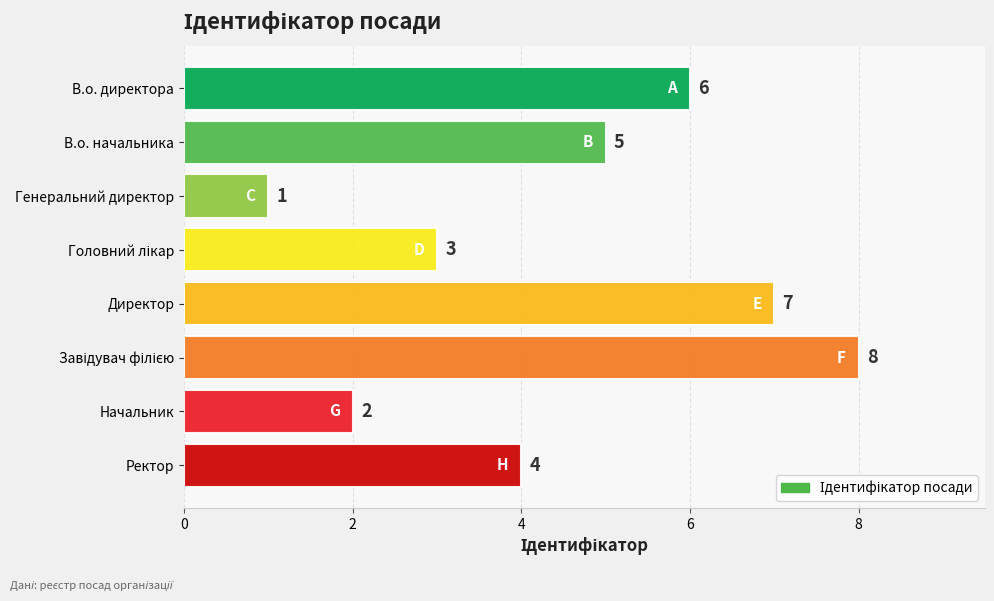

The value at Директор is 2. True or false?

False